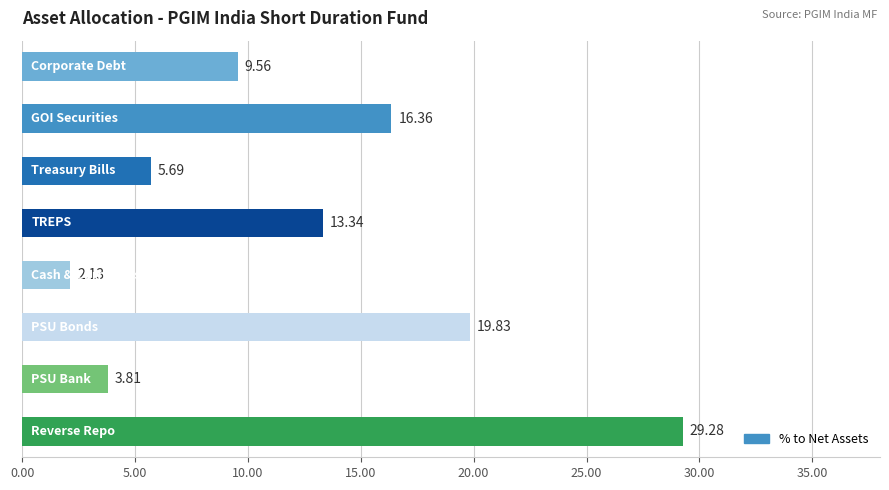

Count the number of values greater than 13.

4